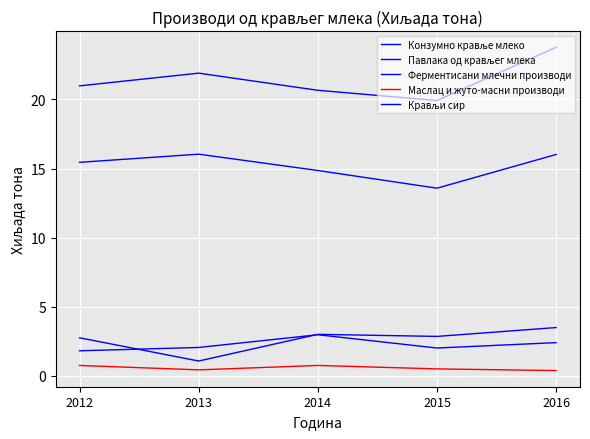

In Ферментисани млечни производи, how many points are lower than both neighbors (excluding endpoints)?

1